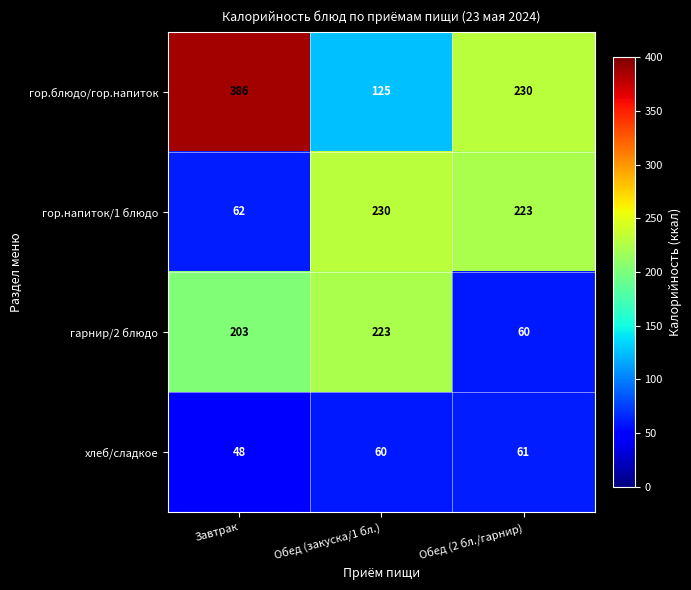

Count the number of categories in the chart.

3